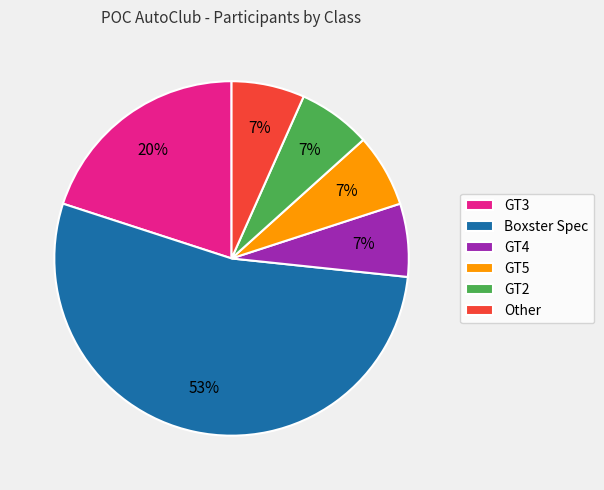

The Boxster Spec slice represents 68% of the pie. True or false?

False